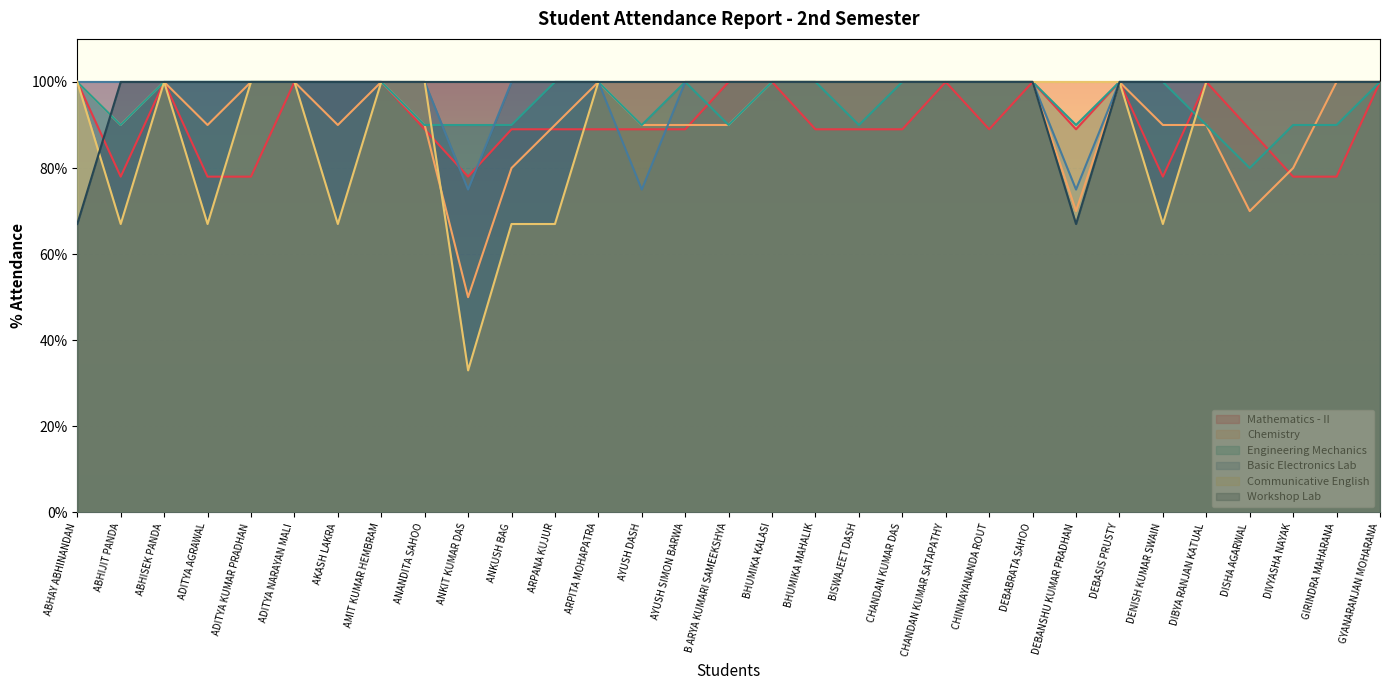

What is the sum of all Mathematics - II values?

2814